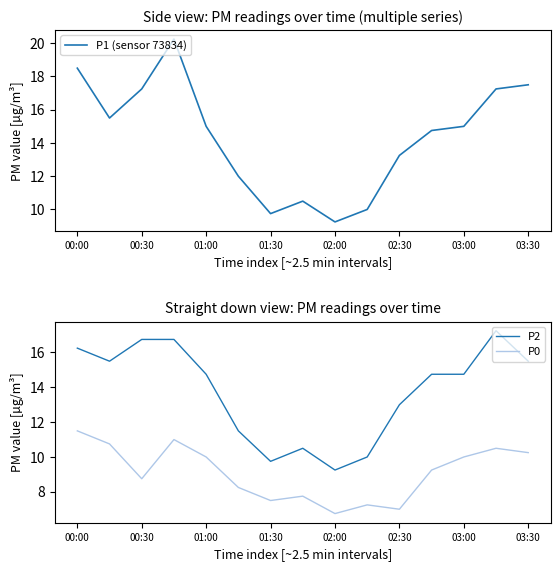

How many lines are shown in the chart?

3